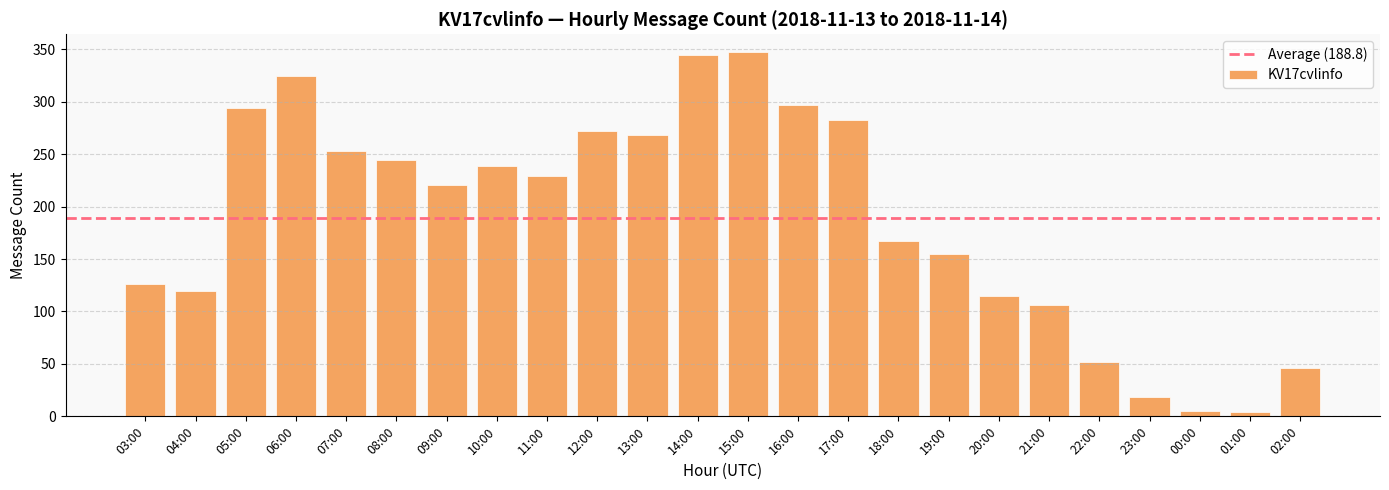

How many data points are less than 229?

12